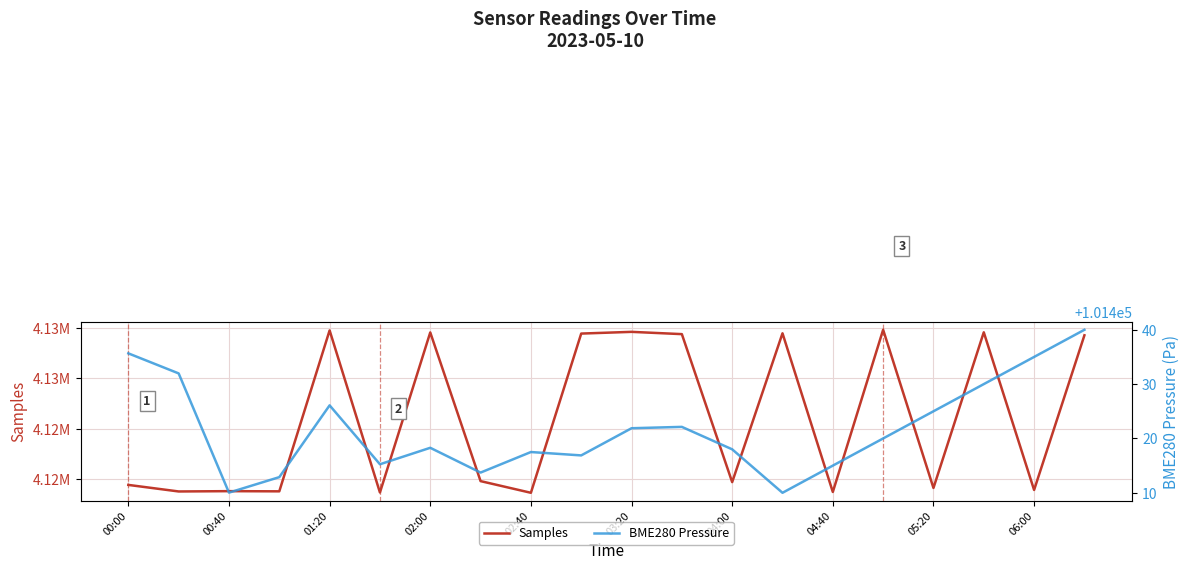

What is the difference between the second highest and second lowest values in the BME280 Pressure series?

25.6